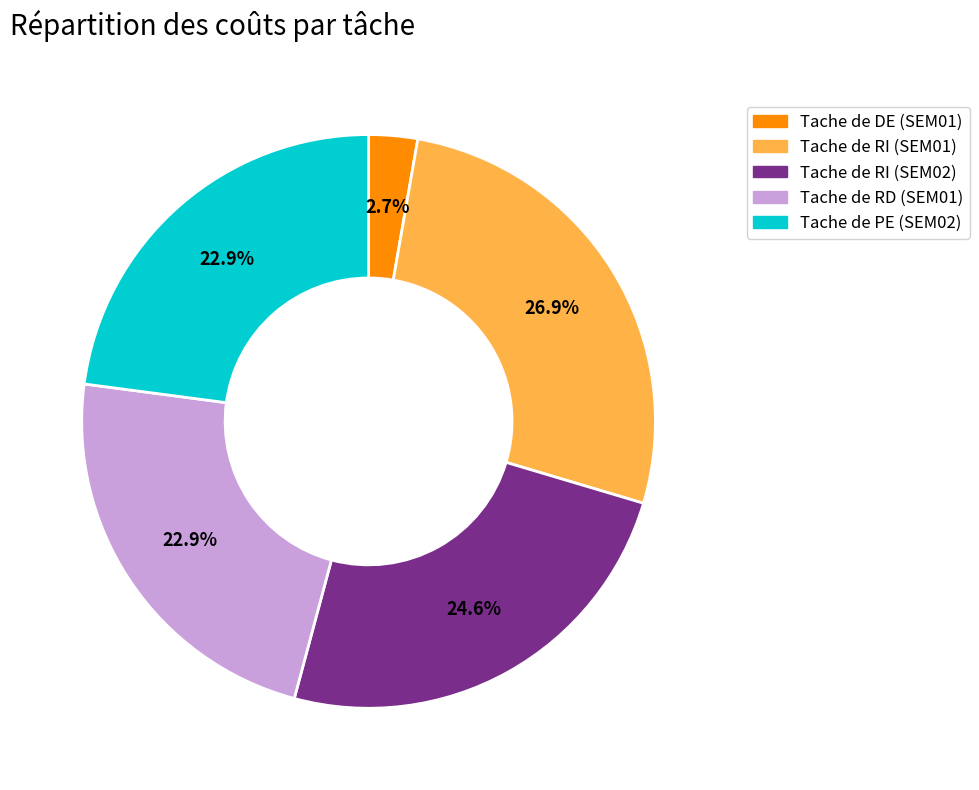

To the nearest percent, what portion does Tache de RD (SEM01) represent?

23%